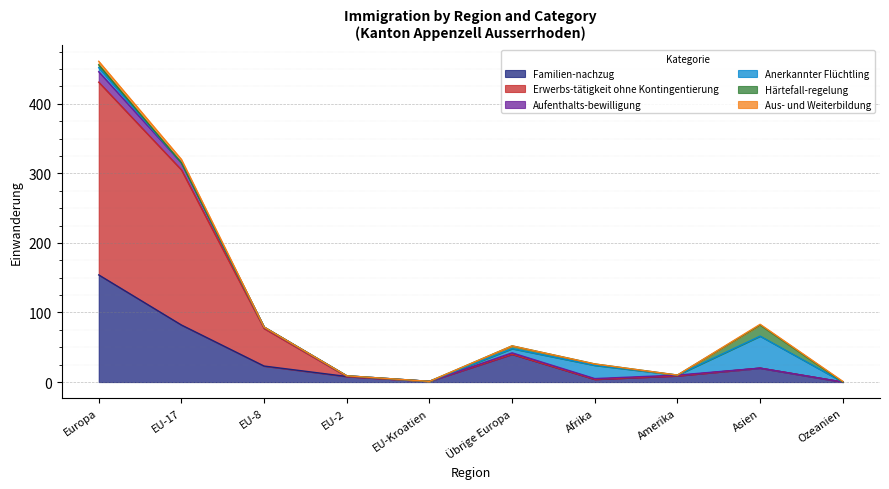

At which label does Erwerbs-tätigkeit ohne Kontingentierung reach its peak?

Europa